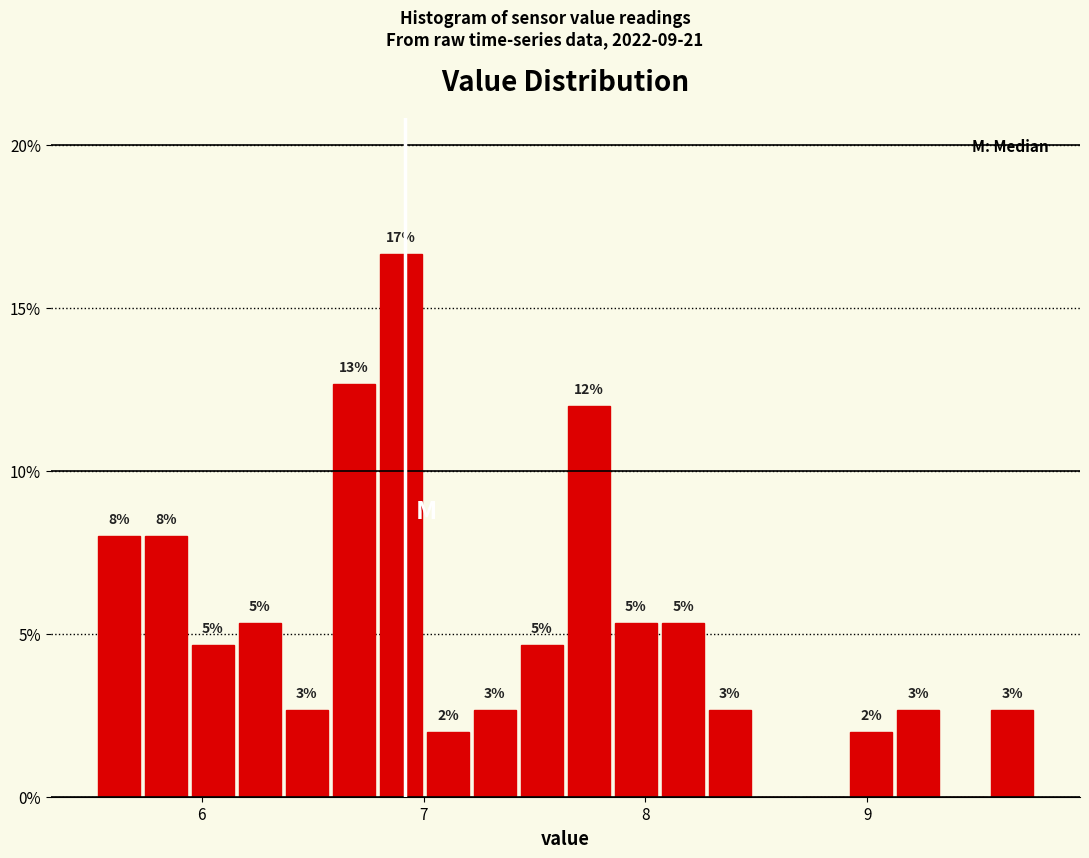

Read against the x-axis, roughly where is the centre of the tallest bar?

6.9